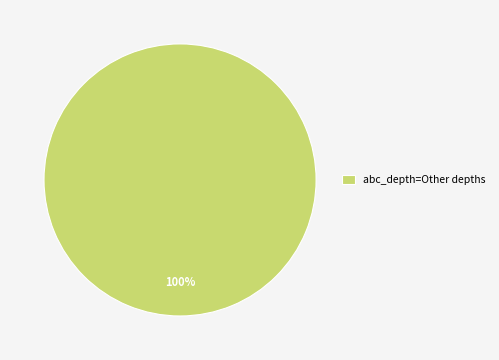

Which category accounts for the majority?

abc_depth=Other depths